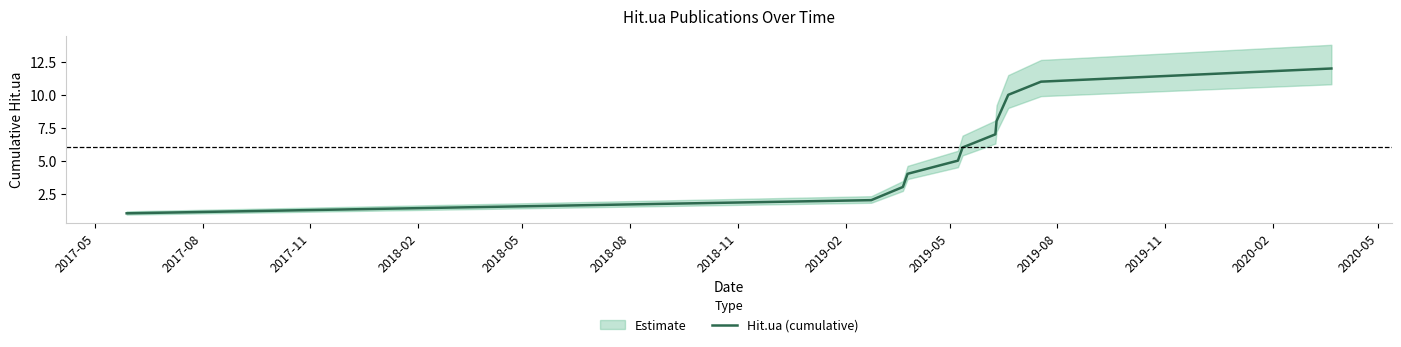

Does the chart have visible grid lines?

No